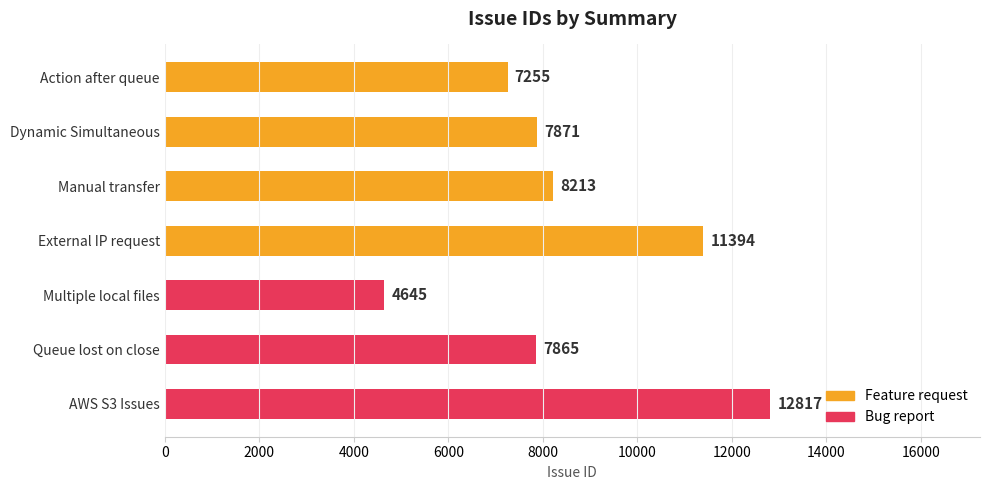

Is it true that the value at Manual transfer is 8213?

True